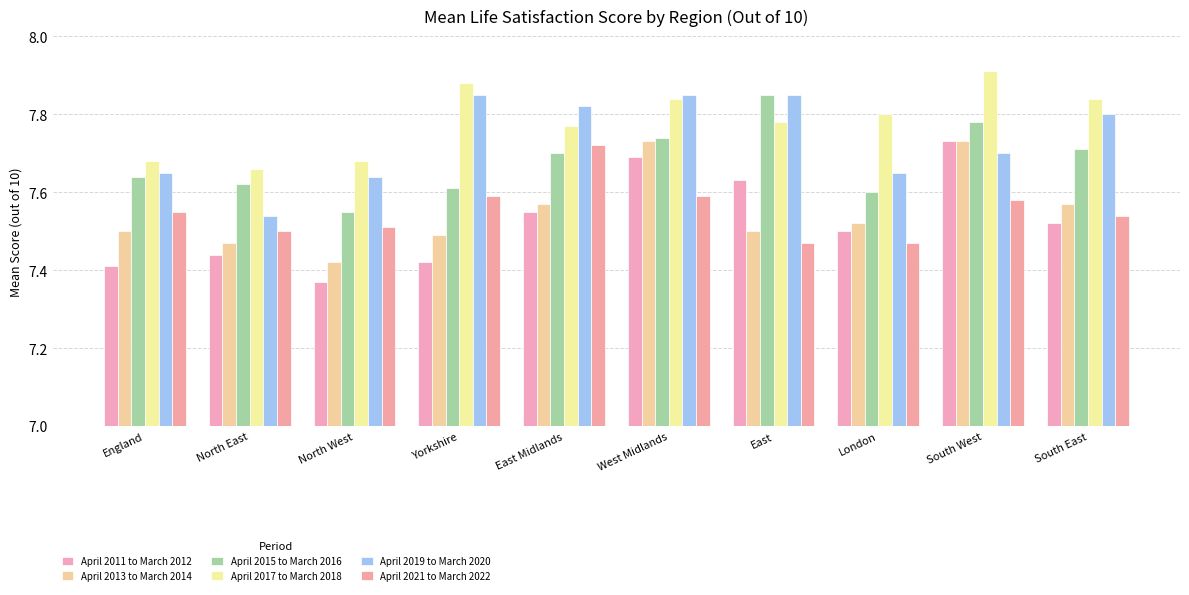

What is the average value of the April 2015 to March 2016 series?

7.7